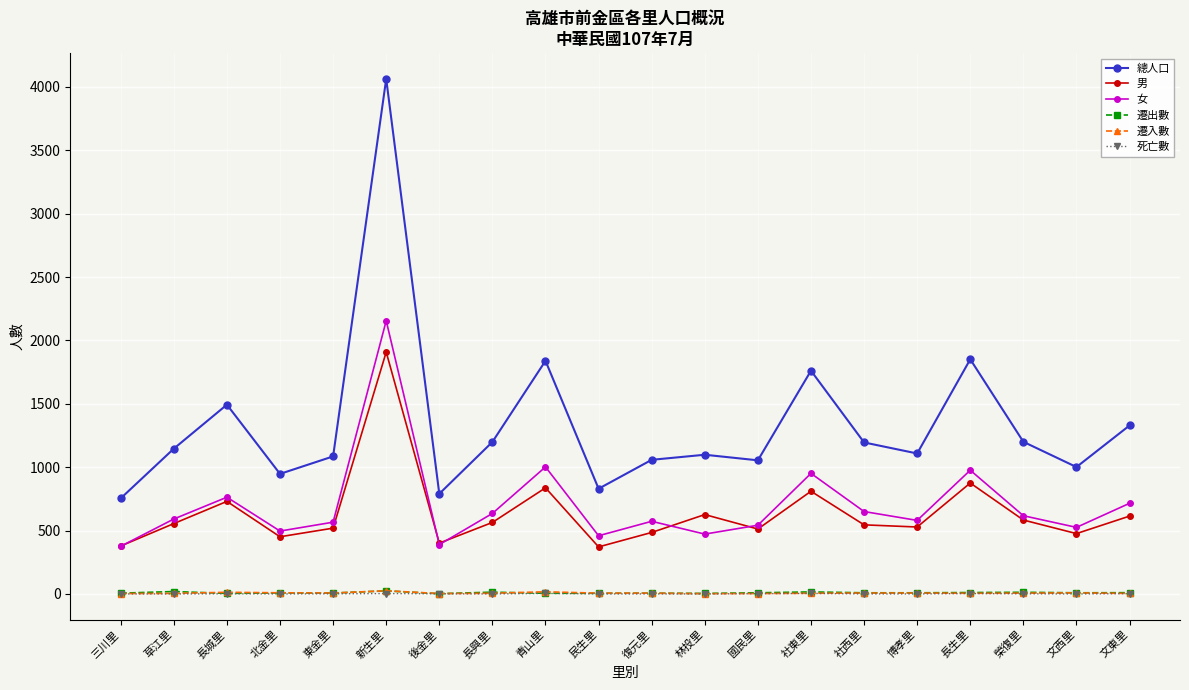

Which series has the widest spread of values?

總人口